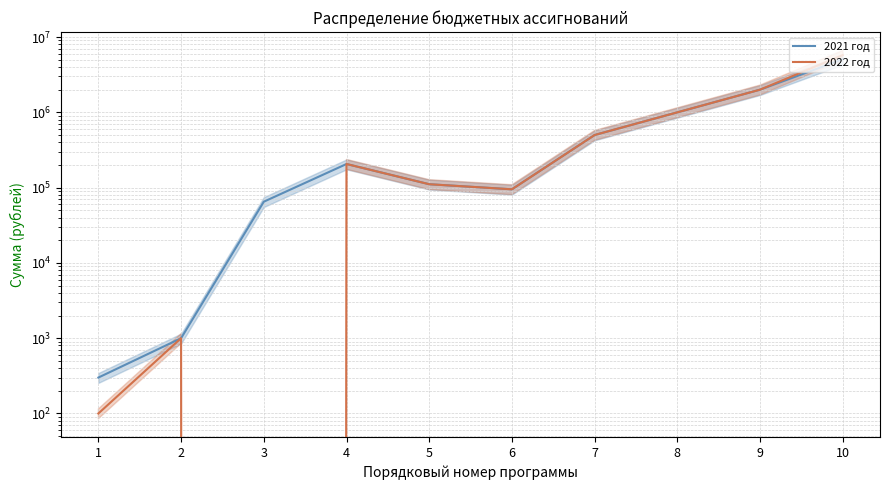

Reading left to right, list all the values displayed in this chart.

2021 год: 1=300	2=1000	3=65000	4=205946	5=110946	6=95000	7=500000	8=1000000	9=2000000	10=5070686
2022 год: 1=100	2=1000	3=0	4=205946	5=110946	6=95000	7=500000	8=1000000	9=2000000	10=5767709